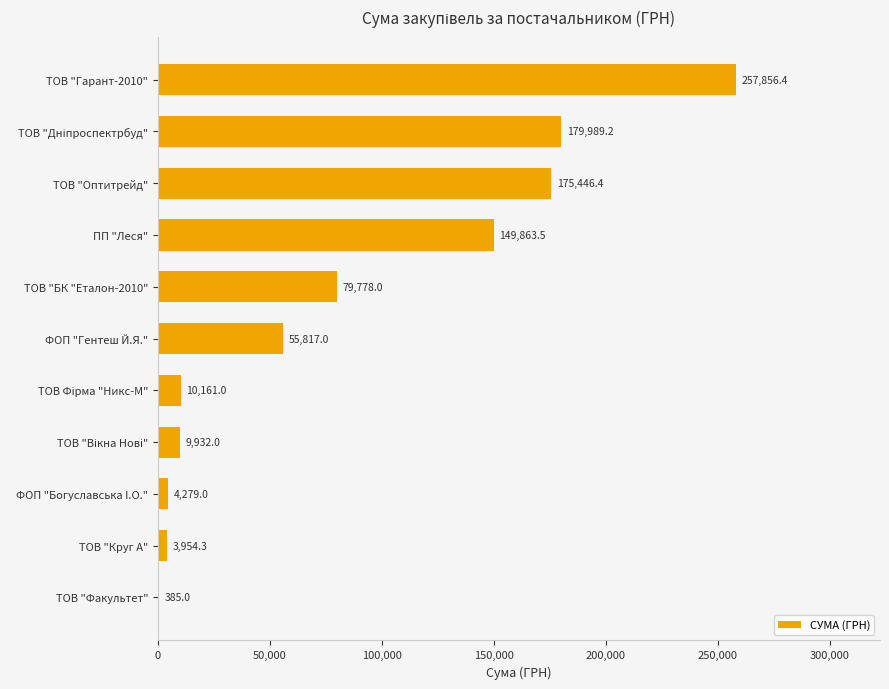

Count the number of categories in the chart.

11